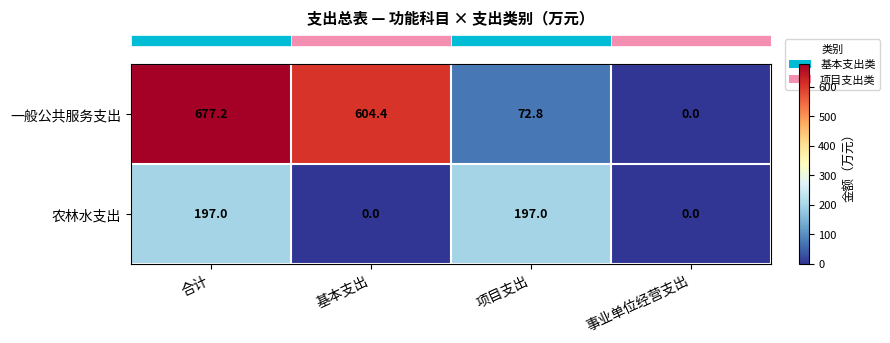

At how many categories does at least one series exceed 659?

1